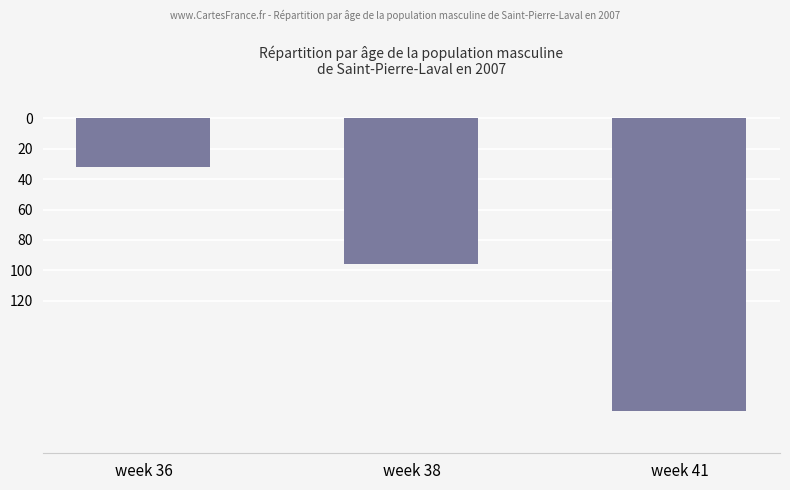

Are the bars horizontal?

No